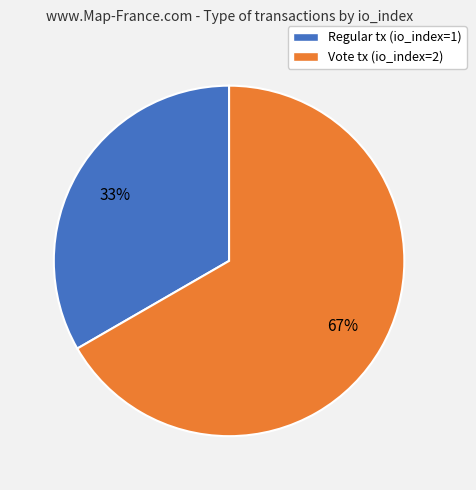

How many slices are in this pie chart?

2